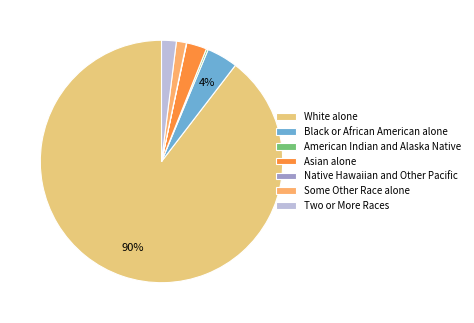

Is there any slice that represents more than half of the pie?

Yes